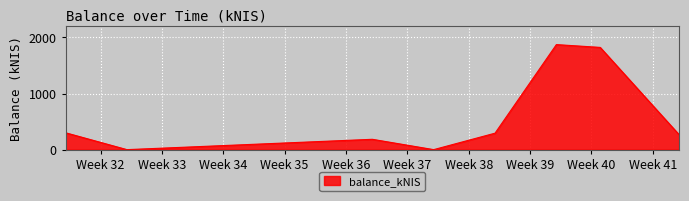

What is the maximum value shown in the chart?

1871.6